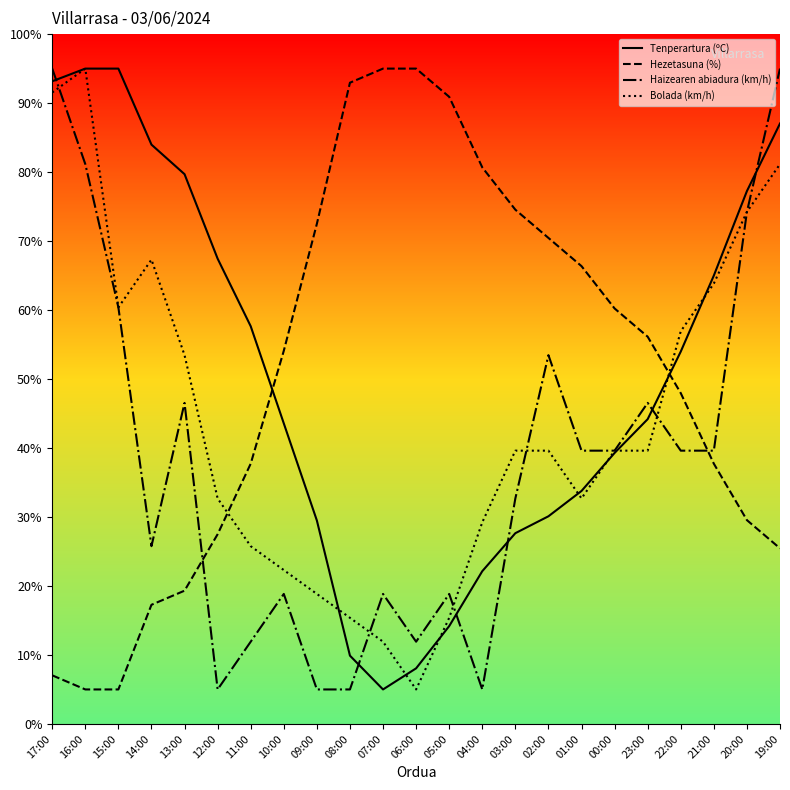

At which label is Bolada (km/h) closest to 50?

13:00